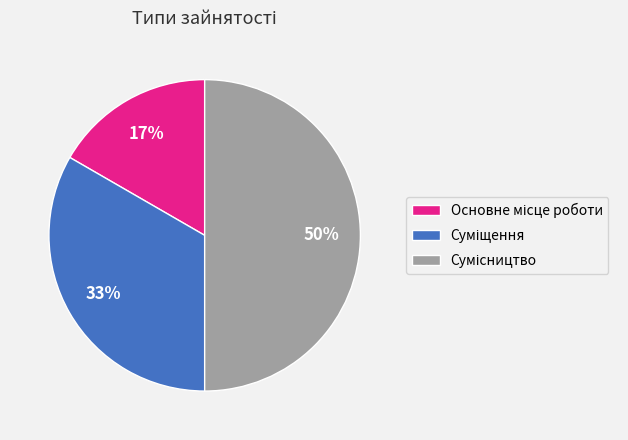

To the nearest percent, what is the difference between the largest and smallest slice percentages?

33%